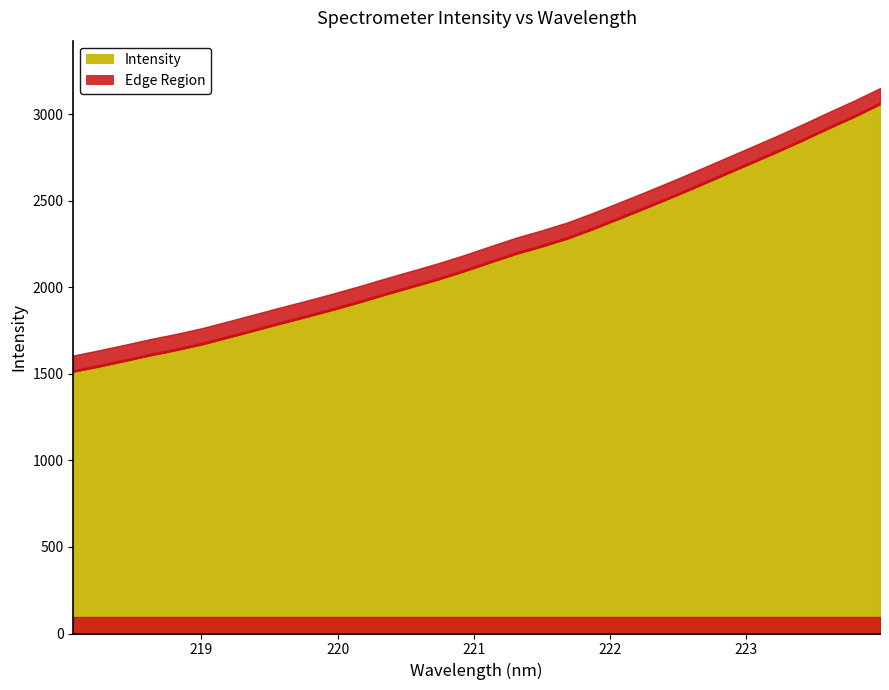

List the labels in order of value, largest first.

223.9802, 223.7895, 223.5987, 223.408, 223.2172, 223.0264, 222.8355, 222.6447, 222.4538, 222.263, 222.0721, 221.8812, 221.6902, 221.4993, 221.3083, 221.1174, 220.9264, 220.7354, 220.5444, 220.3533, 220.1623, 219.9712, 219.7801, 219.589, 219.3979, 219.2067, 219.0156, 218.8244, 218.6332, 218.442, 218.2508, 218.0596